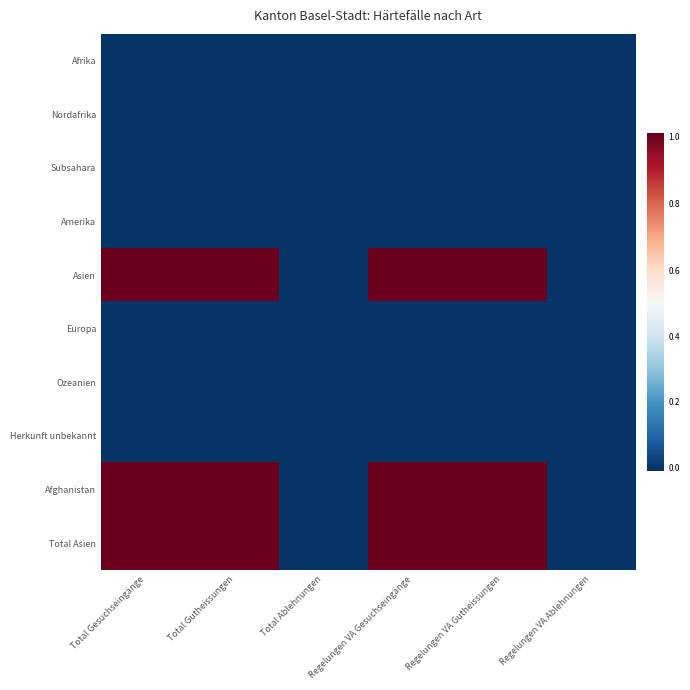

Which has a higher value, Regelungen VA Gutheissungen or Regelungen VA Gesuchseingänge?

Regelungen VA Gutheissungen